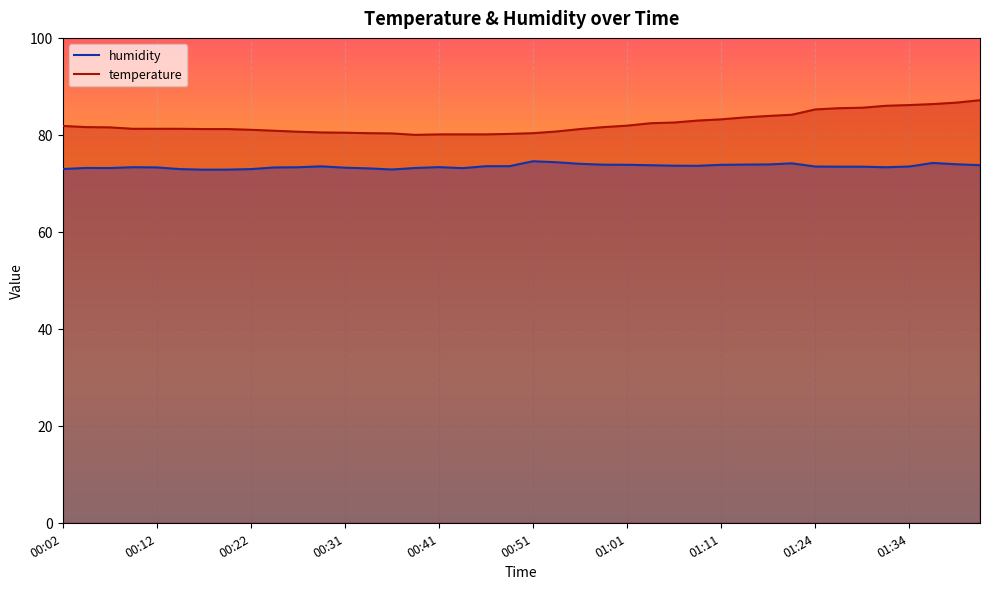

What is the sum of all humidity values?

2939.9